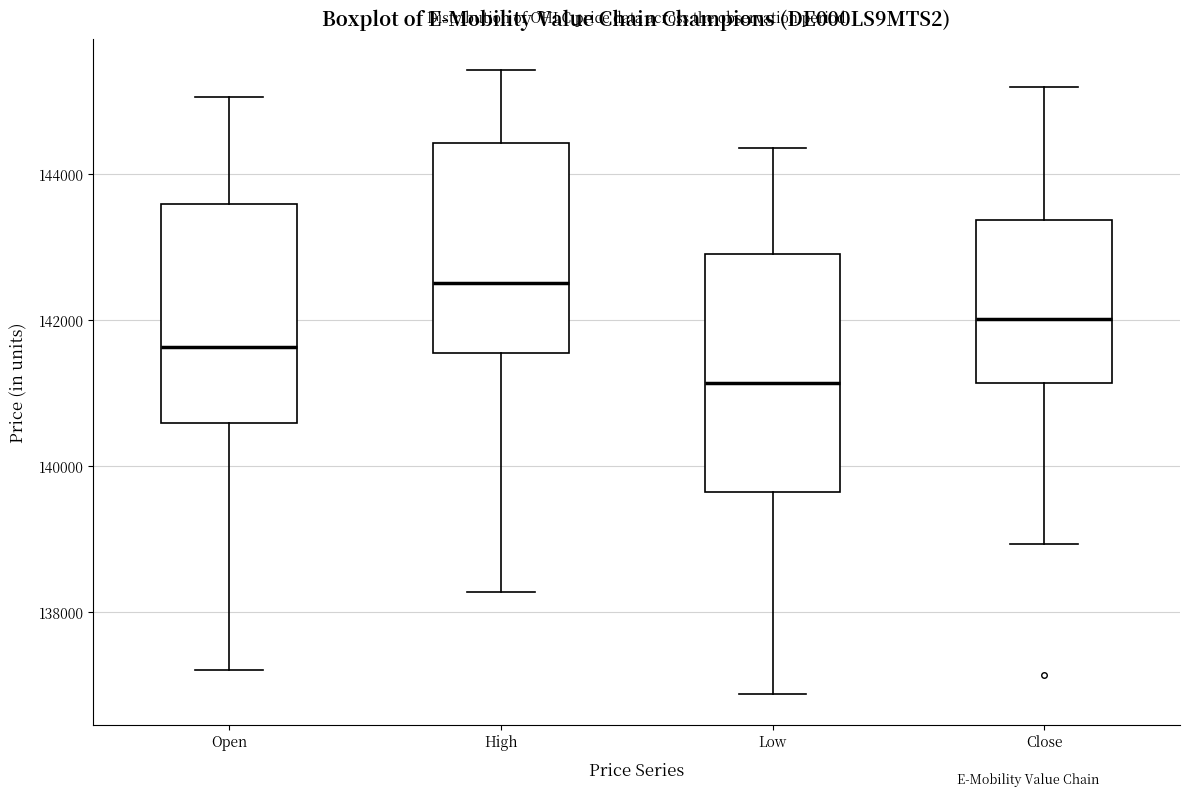

Which box is the tallest, from its lower edge to its upper edge?

Low